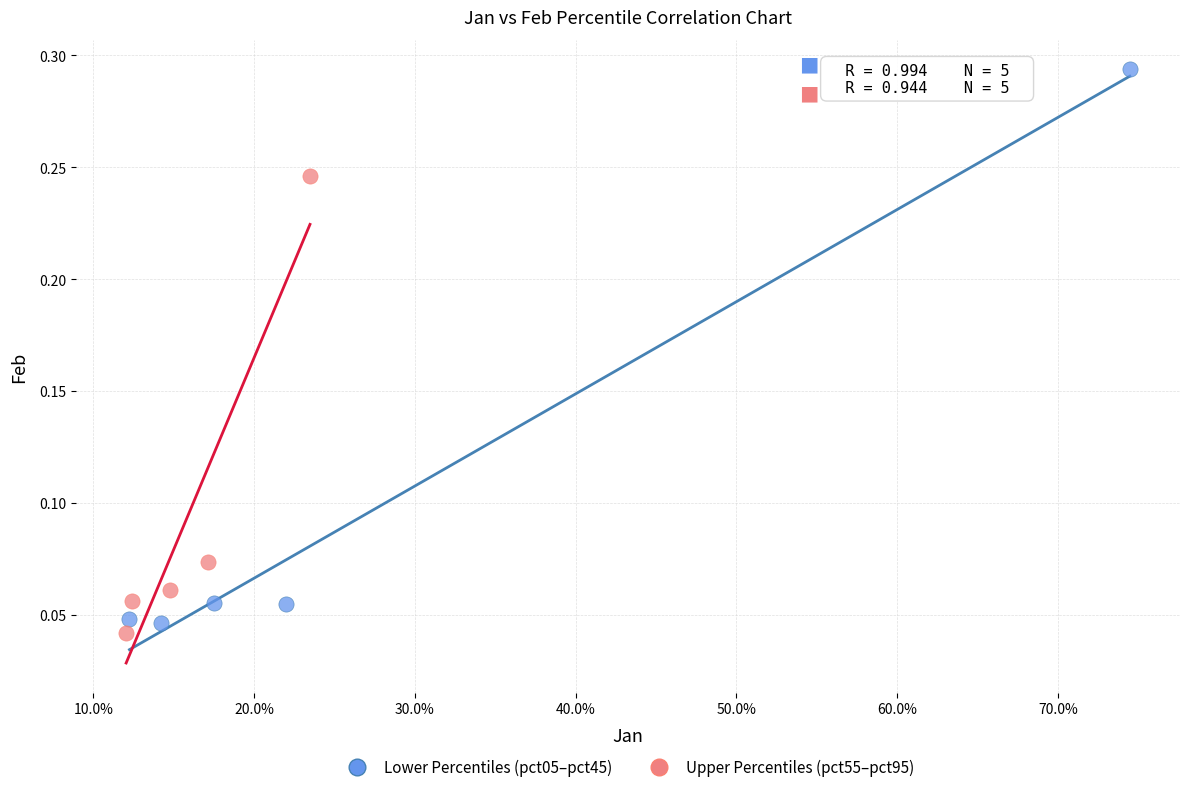

What are all the series names shown in the legend?

Lower Percentiles (pct05–pct45), Upper Percentiles (pct55–pct95)